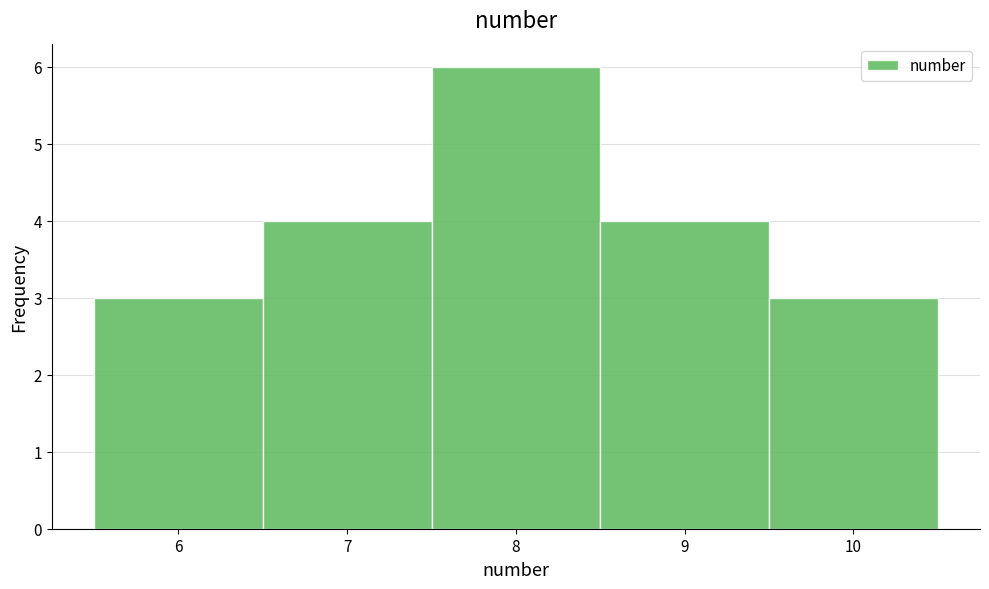

Over which range of the x-axis is the bar tallest?

7.5 to 8.5